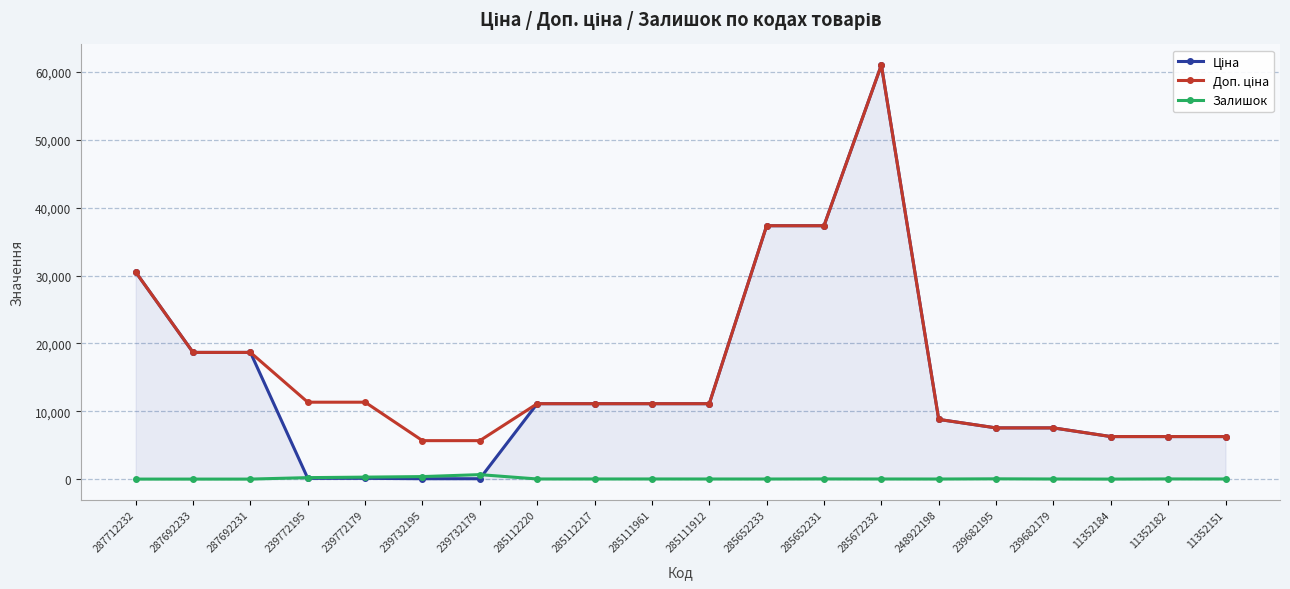

True or false: Залишок has more than 0 points higher than both neighbors.

True